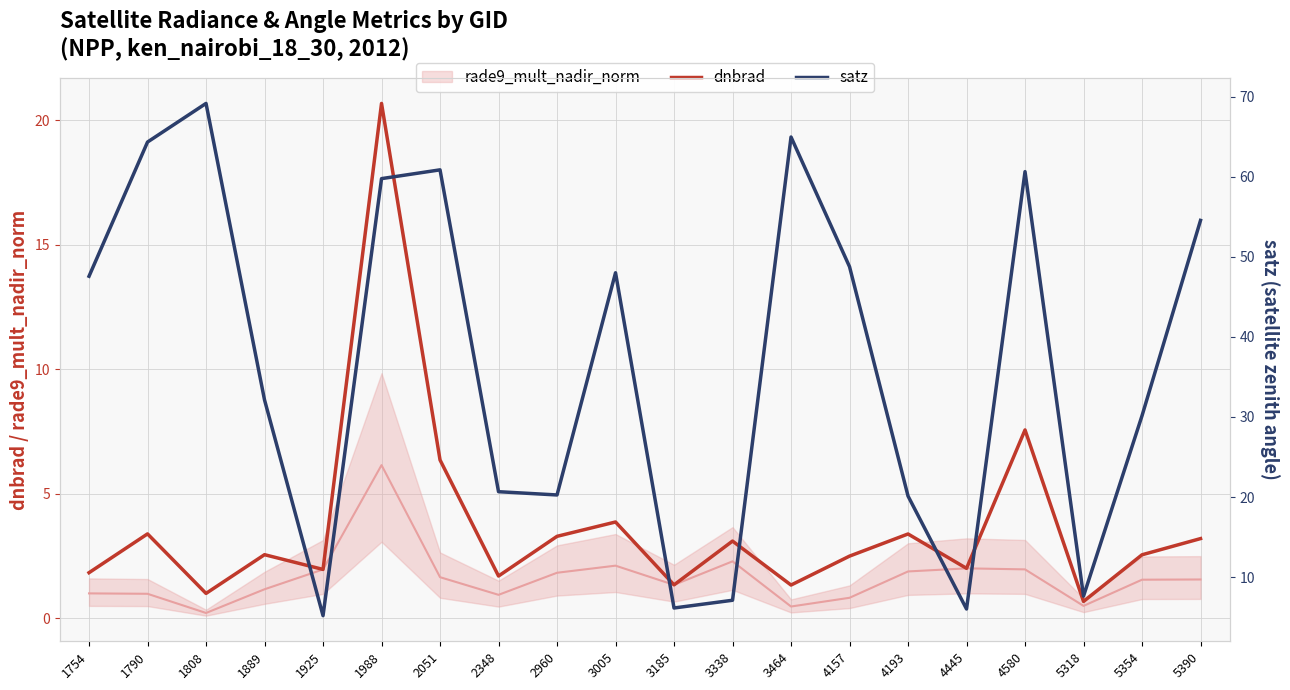

What is the maximum value shown in the chart?

69.1